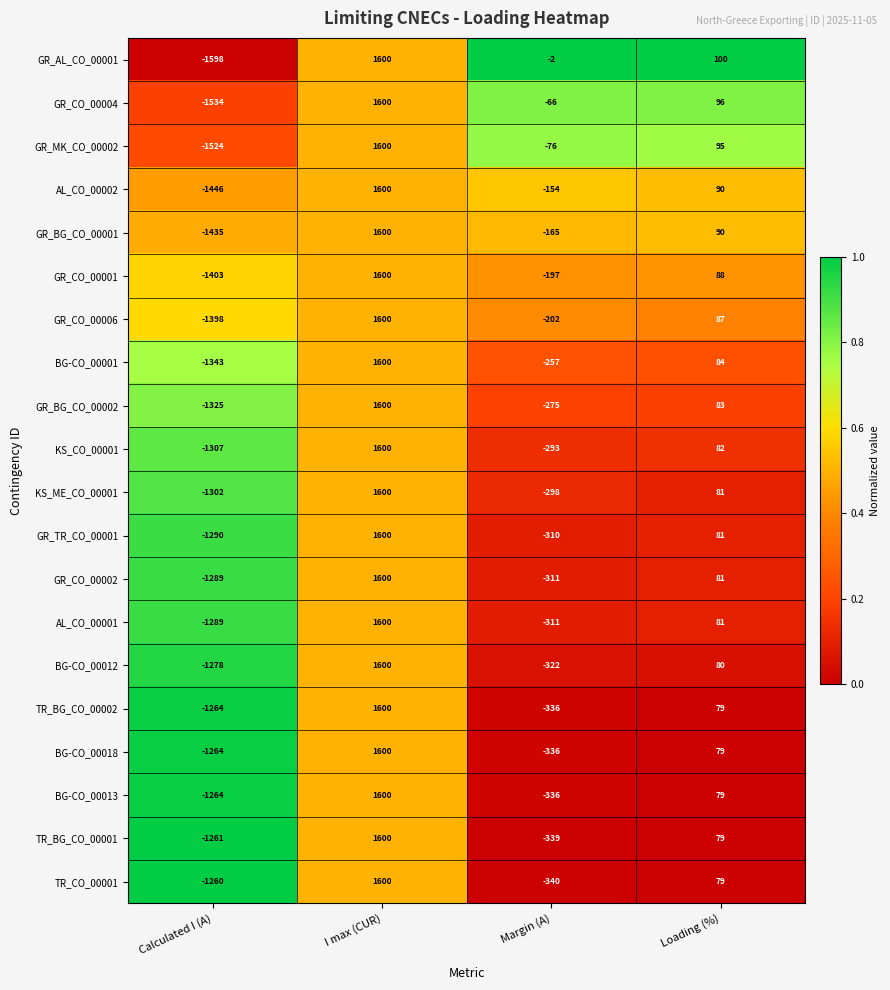

Is the value of GR_TR_CO_00001 at Margin (A) greater than the value of GR_CO_00004 at Calculated I (A)?

Yes